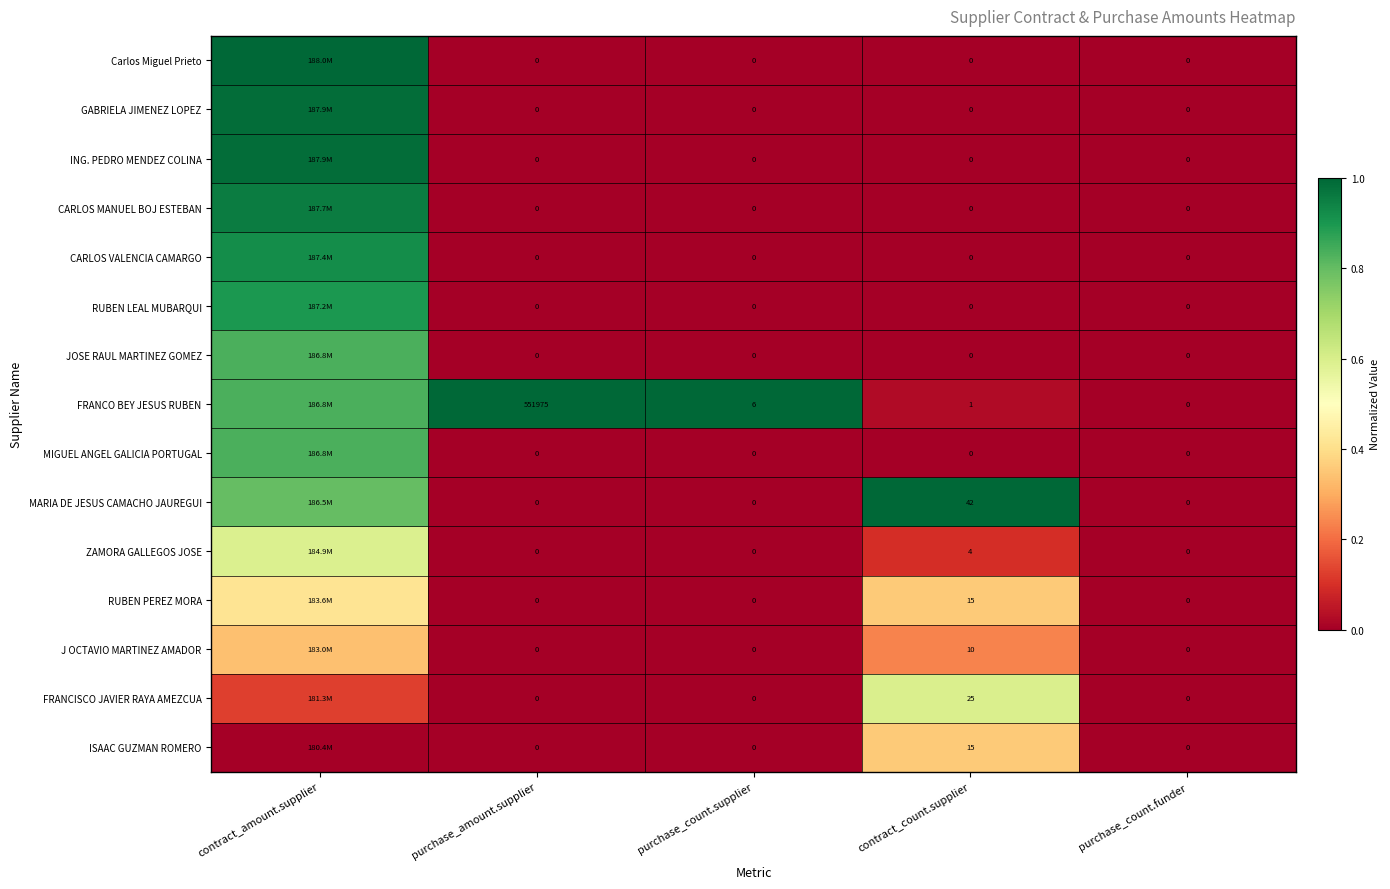

Is the value of RUBEN LEAL MUBARQUI at purchase_amount.supplier greater than the value of ZAMORA GALLEGOS JOSE at contract_count.supplier?

No